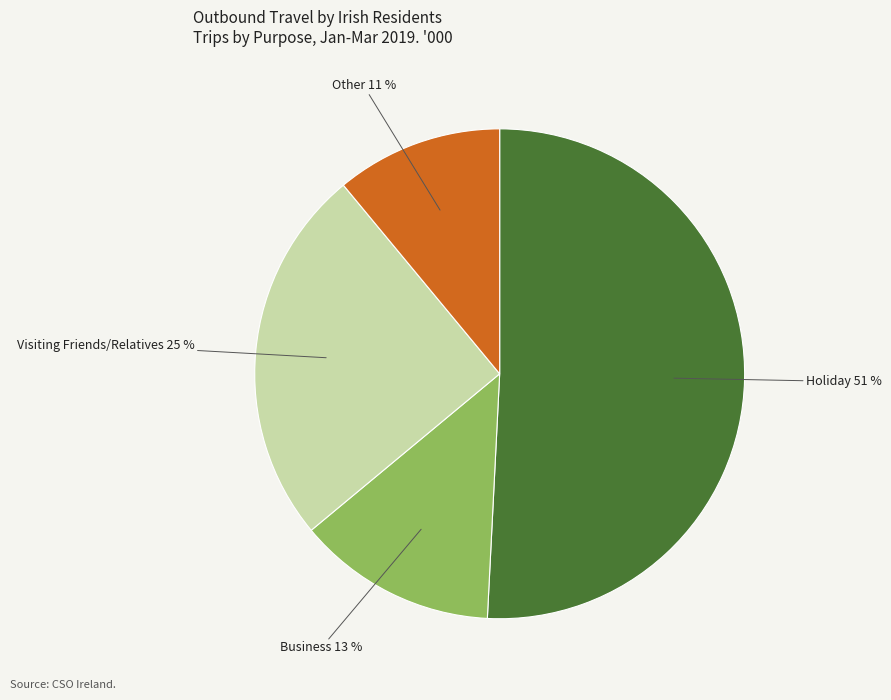

Does any single category account for the majority?

Yes